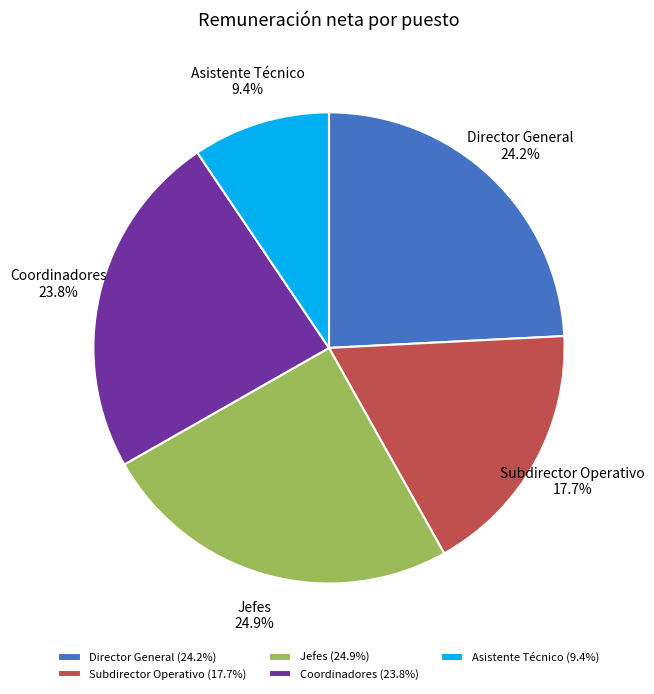

Combined, do Subdirector Operativo and Asistente Técnico account for over 50%?

No